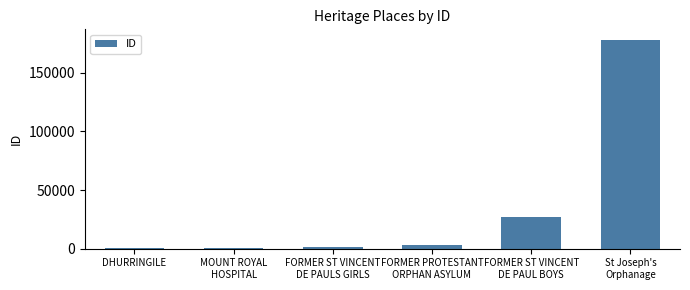

What is the average value?

35144